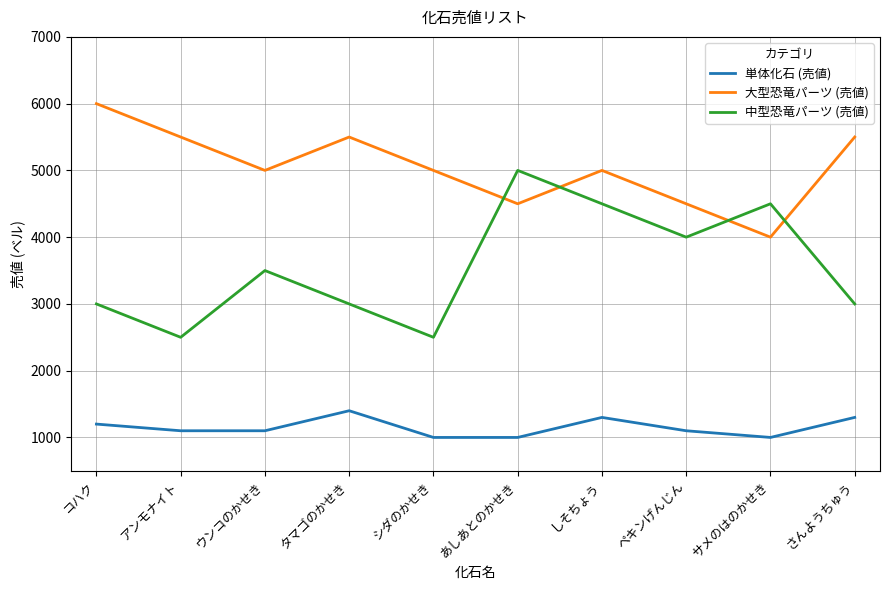

How many interior local peaks does the 中型恐竜パーツ (売値) series have?

3